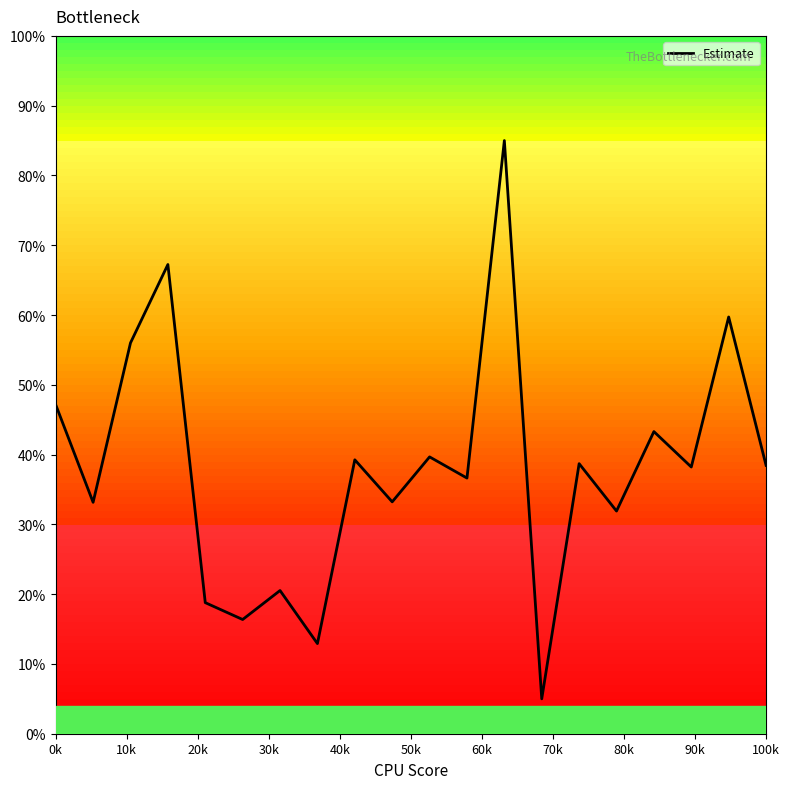

What is the minimum value shown in the chart?

5.0